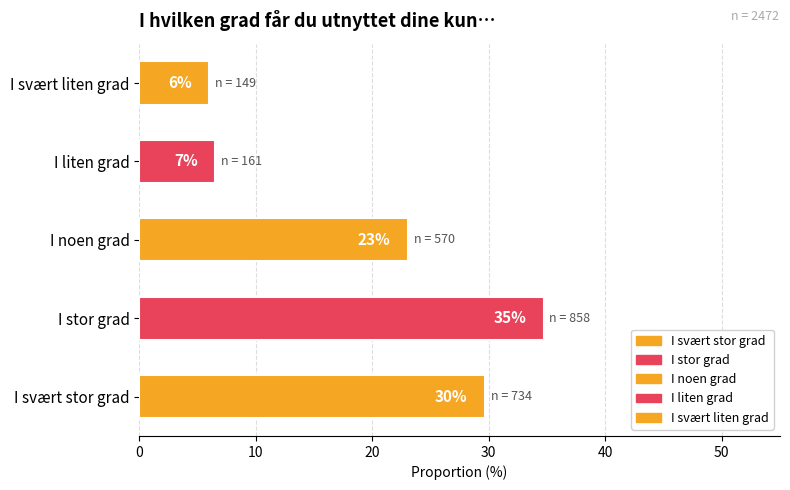

Approximately how many times larger is the value at I svært liten grad compared to I svært stor grad?

0.2